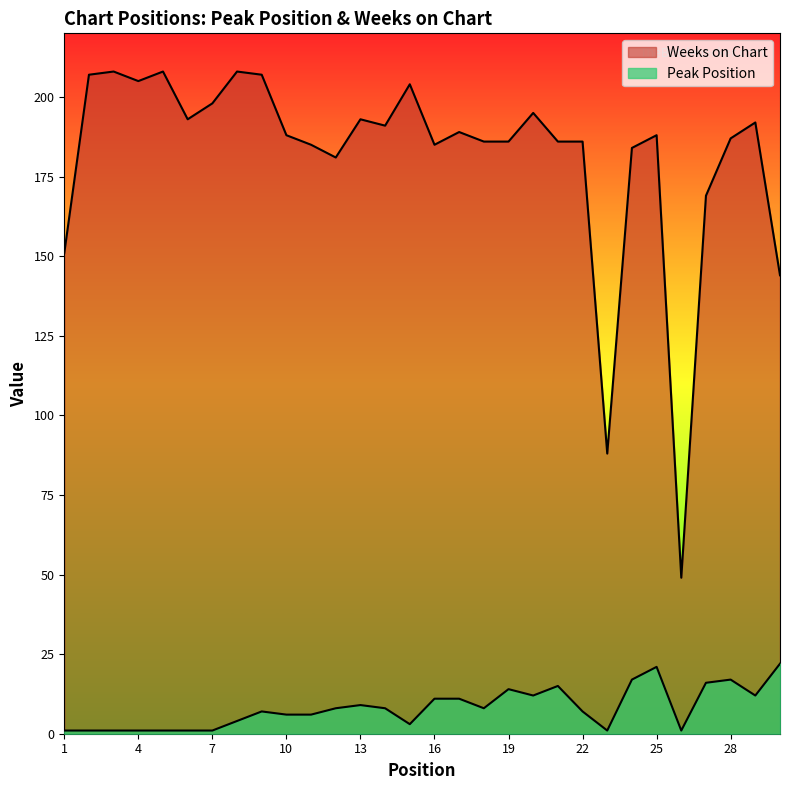

True or false: Peak Position and Weeks on Chart cross at least once.

False